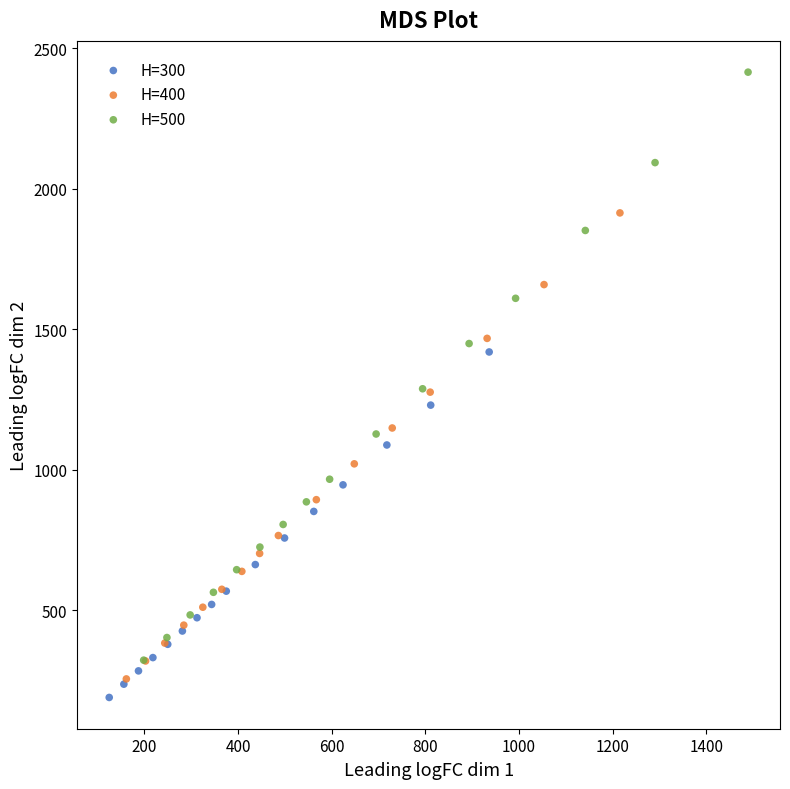

Which series contains the highest Y value?

H=500